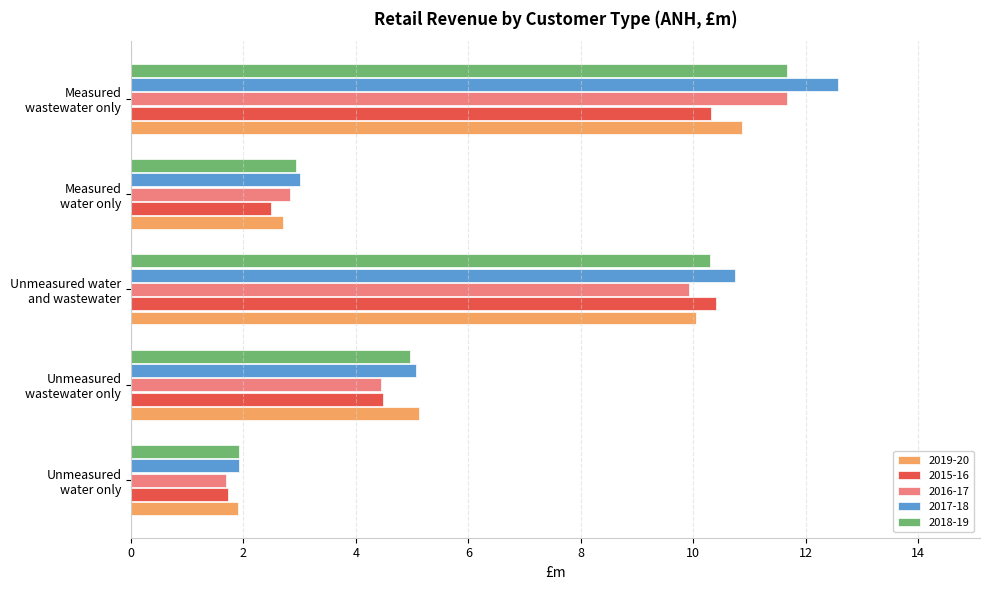

What is the average value of the 2016-17 series?

6.1